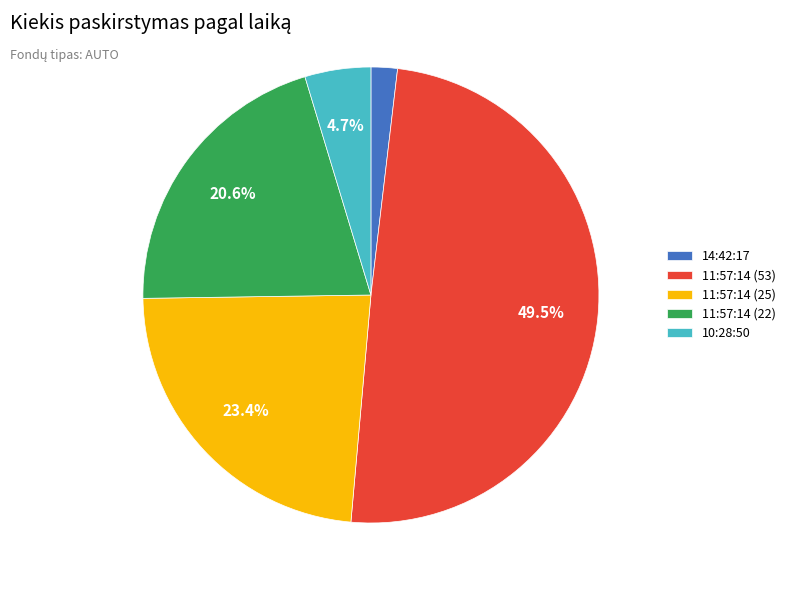

What percentage is NOT represented by 11:57:14 (53)?

50.5%